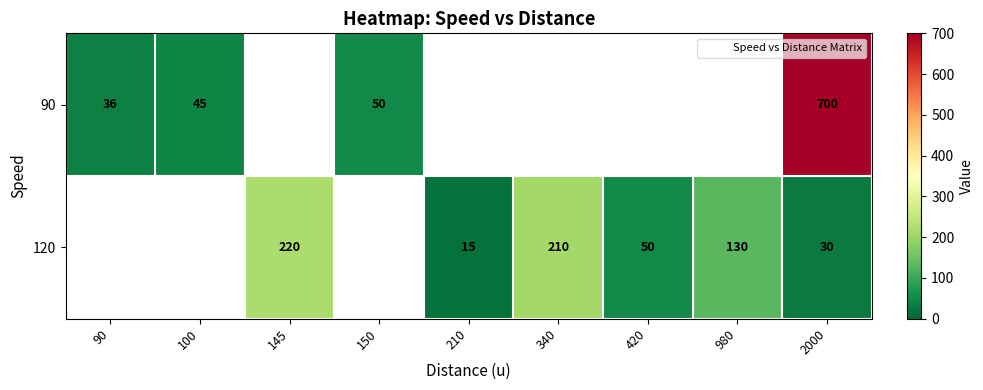

Which category has the highest value across all series?

2000